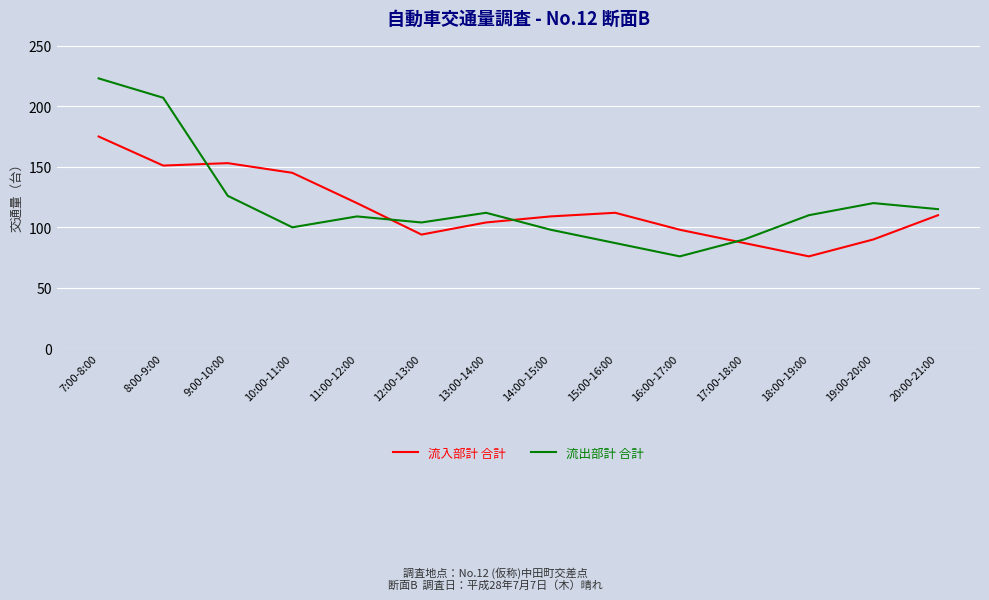

What is the sum of all 流出部計 合計 values?

1677